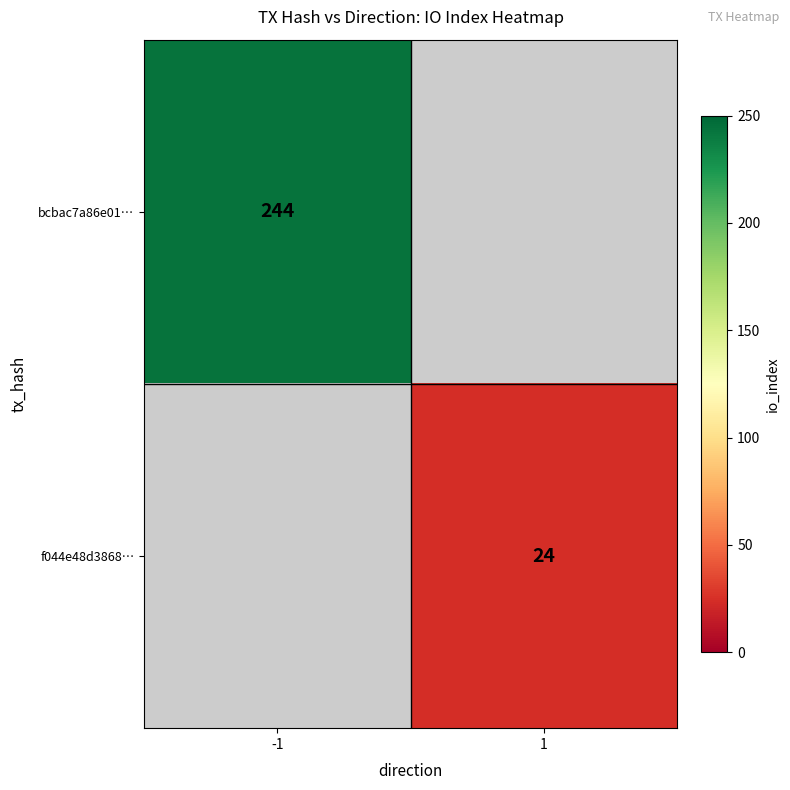

Is it true that f044e48d3868… equals 9 at 1?

False